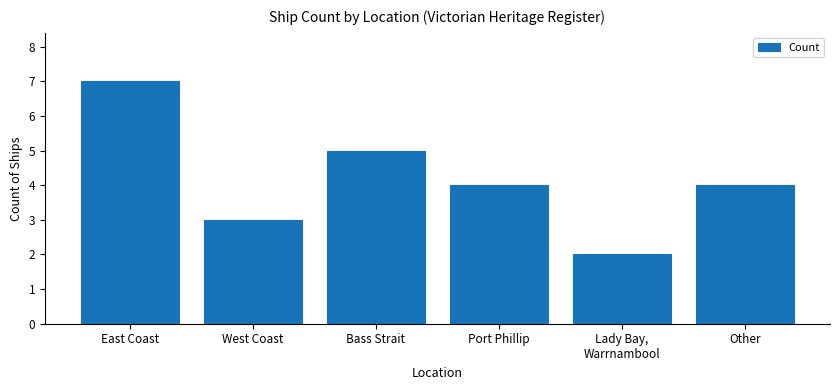

Reading left to right, extract all data points from this chart.

East Coast=7	West Coast=3	Bass Strait=5	Port Phillip=4	Lady Bay,
Warrnambool=2	Other=4